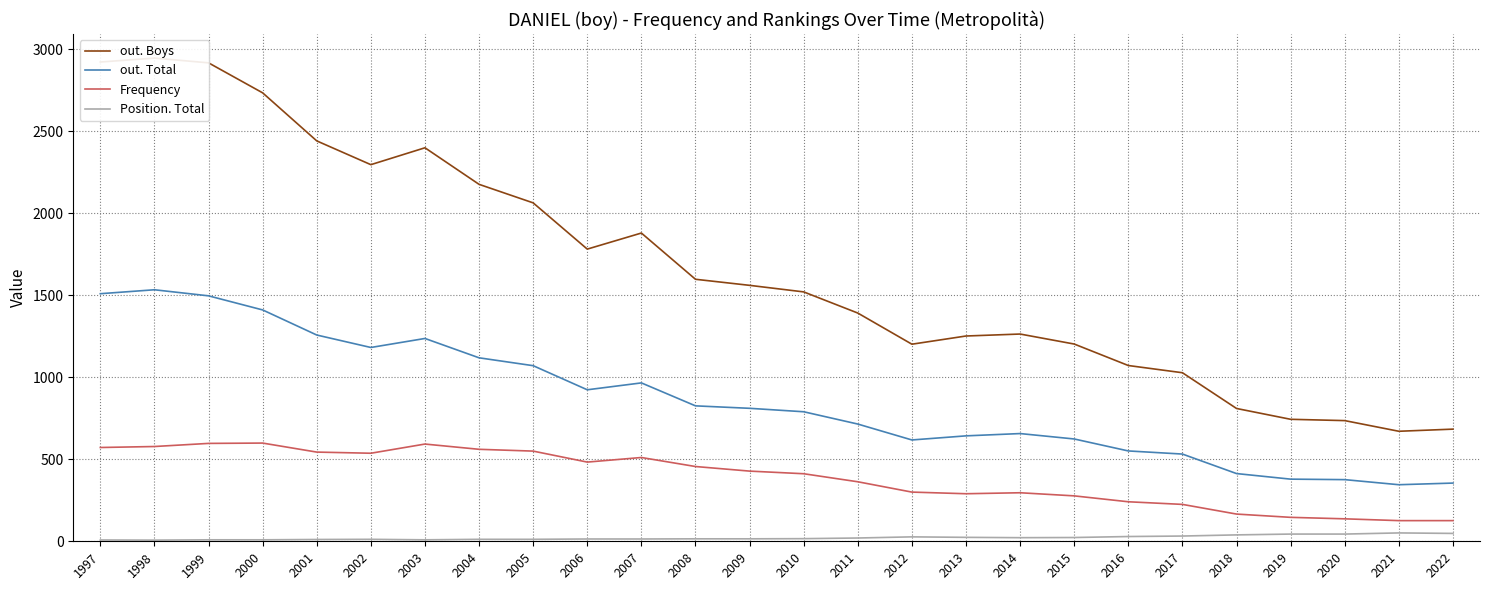

True or false: out. Boys and out. Total intersect in this chart.

False